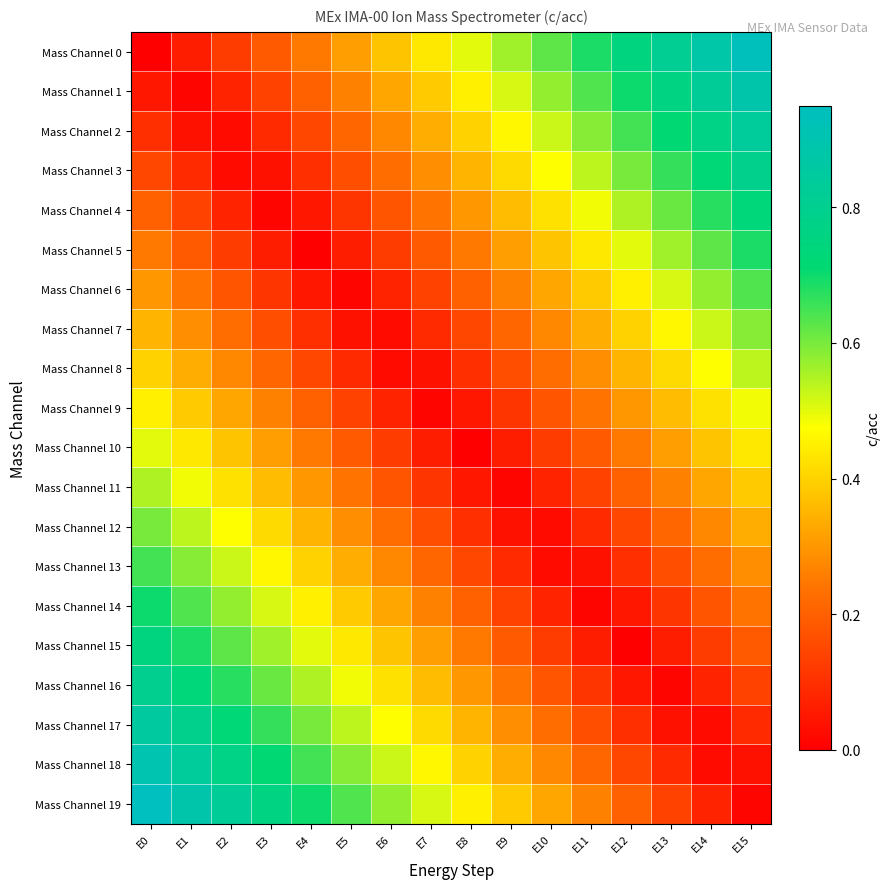

How many series are shown in this chart?

20